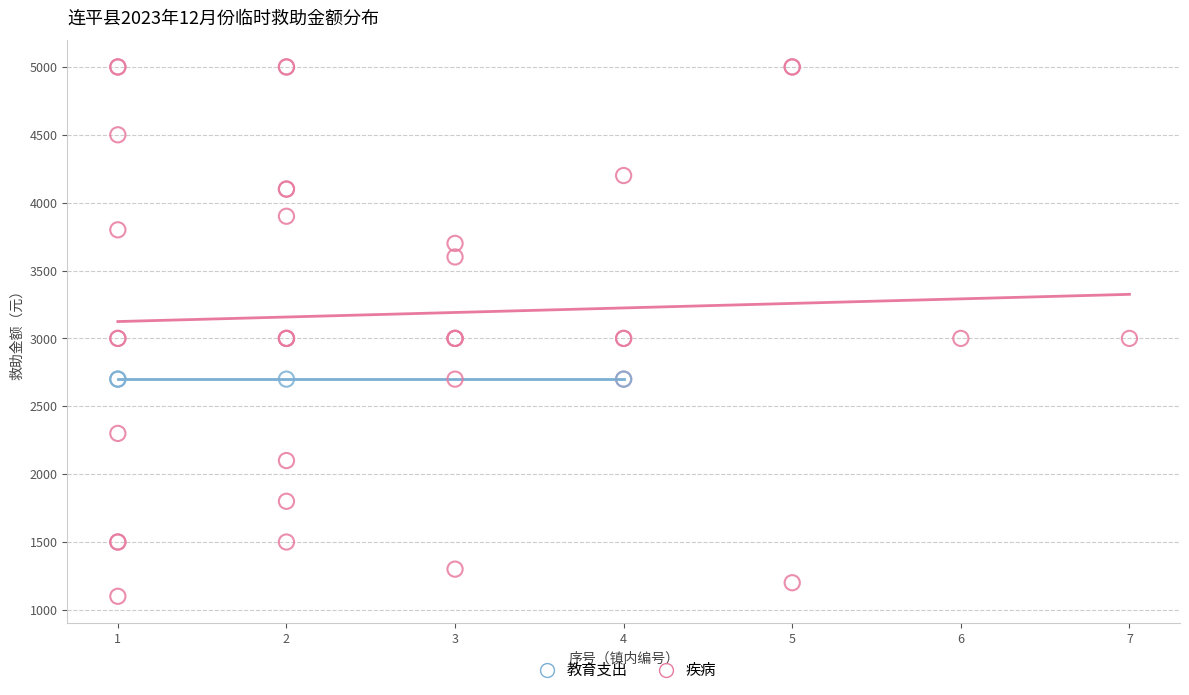

Which series contains the highest Y value?

疾病